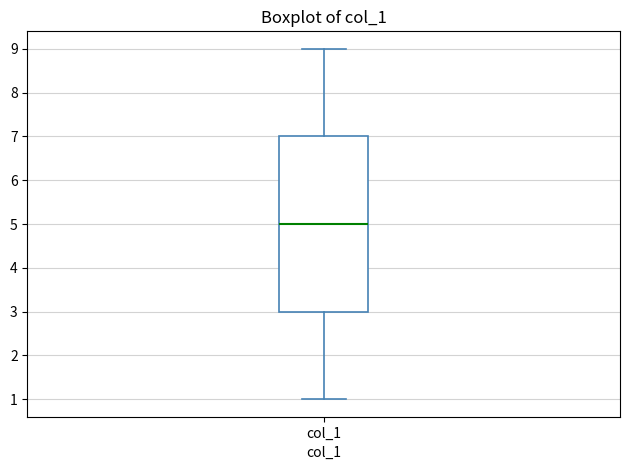

Where is the lower edge of the box for col_1 on the y-axis? The values are not printed on the chart, so give them approximately, as read against the axis.

3